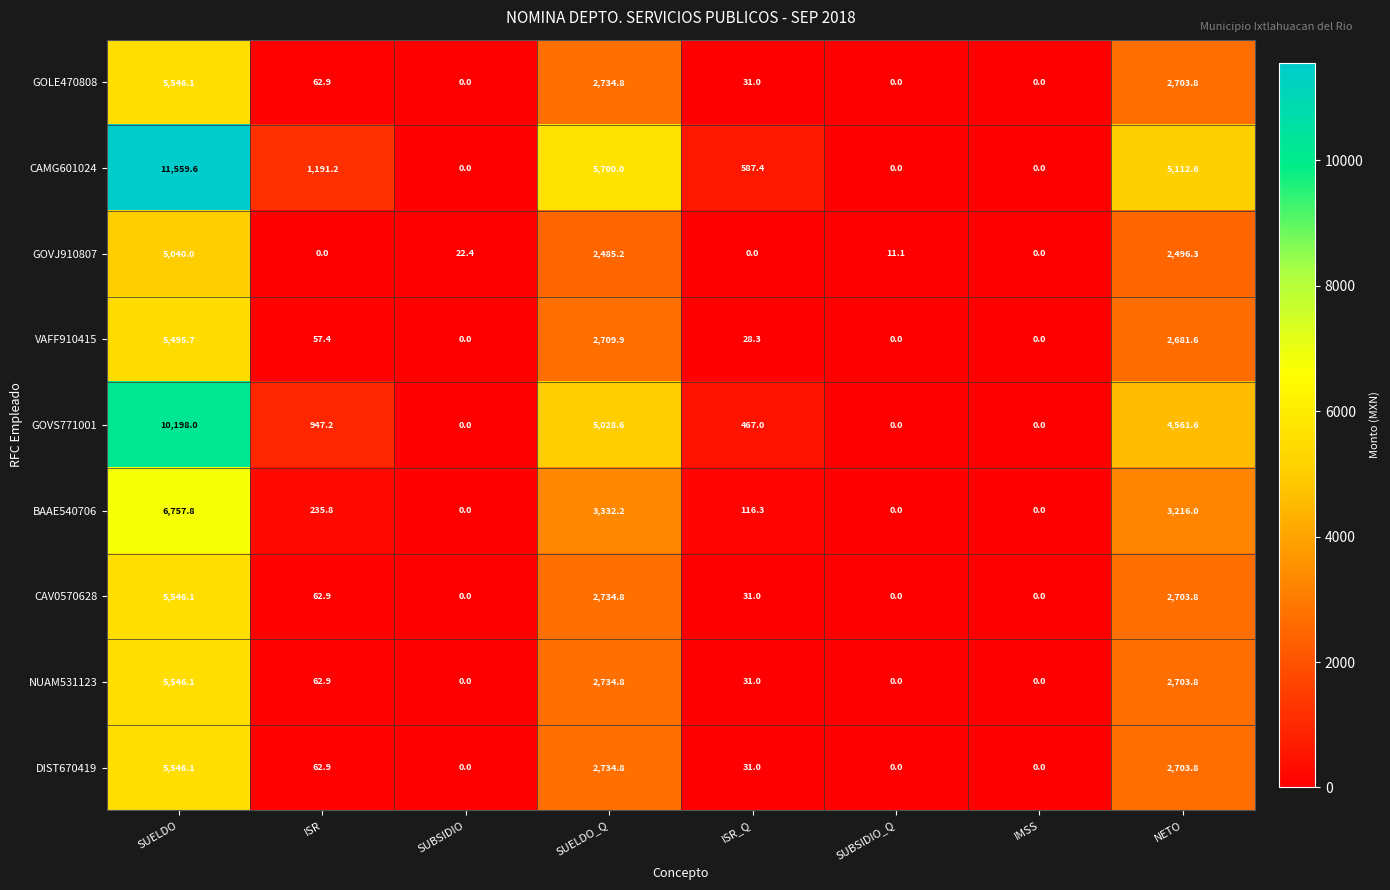

Which series has the largest range (max minus min)?

CAMG601024